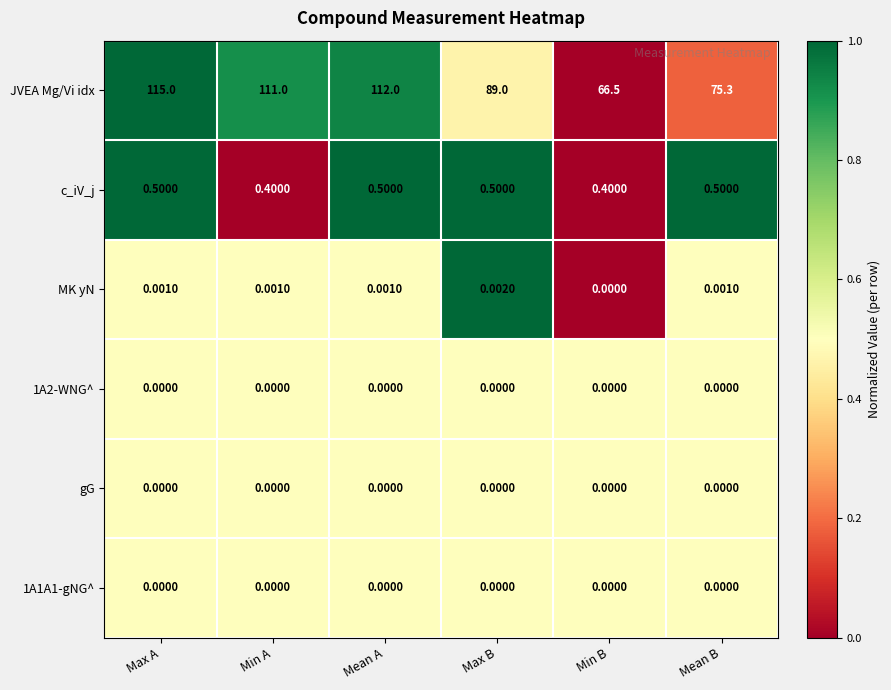

Rank the categories by JVEA Mg/Vi idx value from highest to lowest.

Max A, Mean A, Min A, Max B, Mean B, Min B